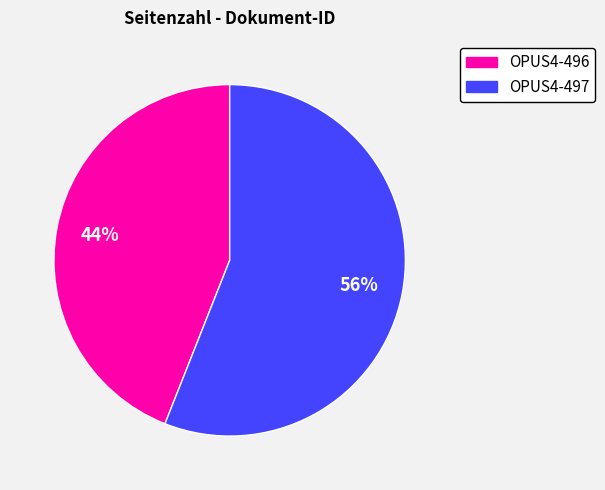

Which category accounts for the majority?

OPUS4-497